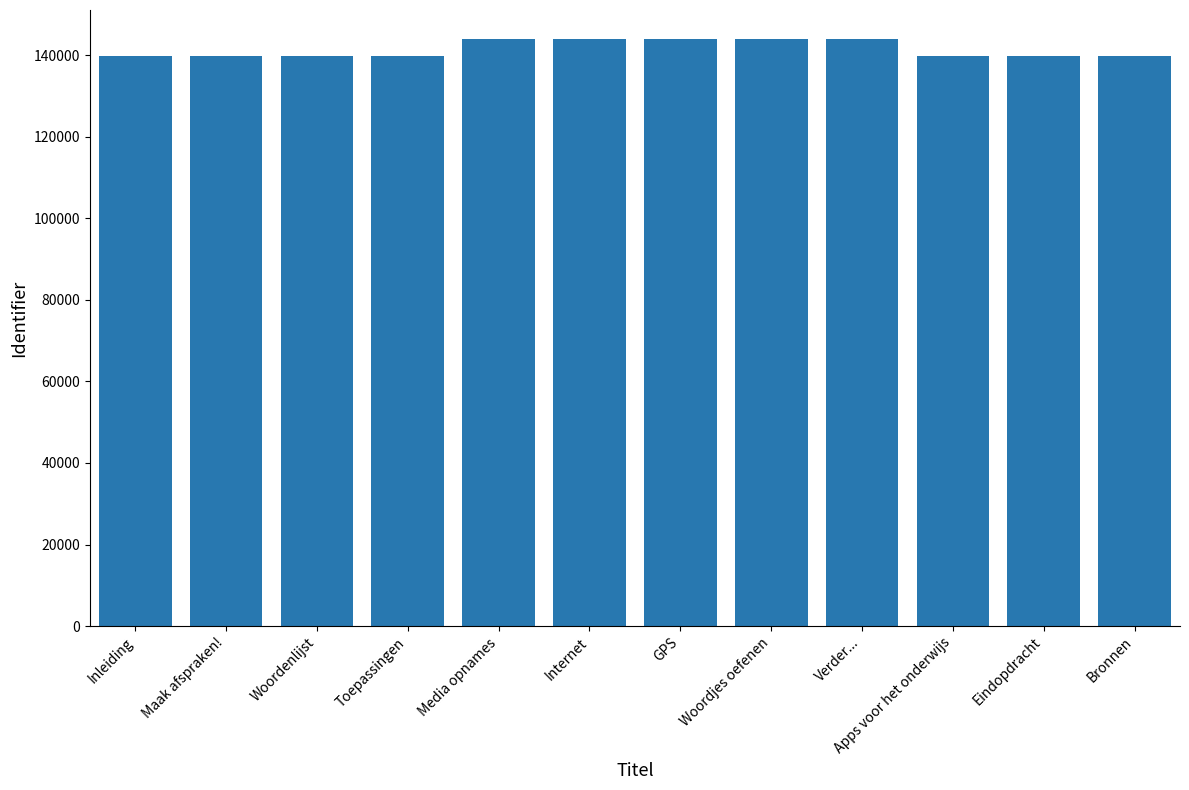

Count the number of data series in this chart.

1